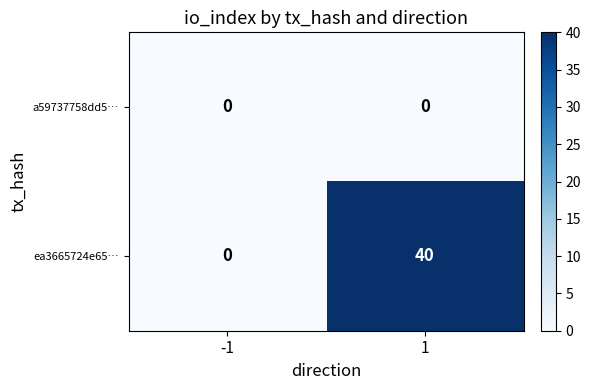

Reading right to left, transcribe all the data shown in this chart.

a59737758dd5…: 0	0
ea3665724e65…: 40	0